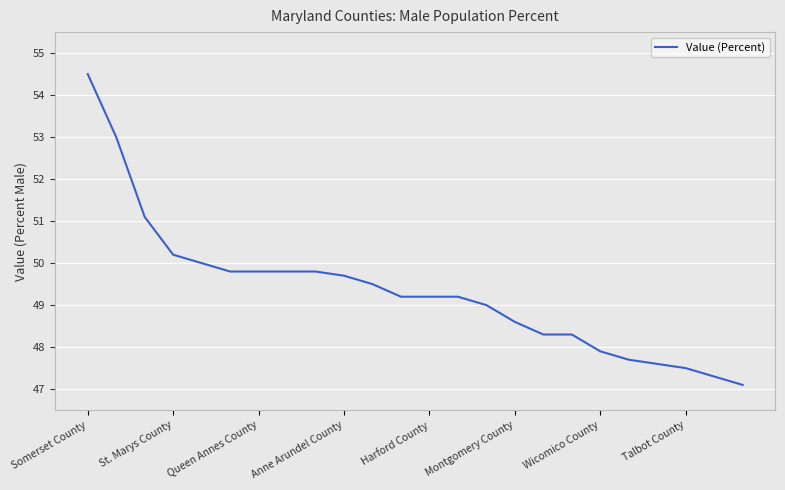

What is the difference between the maximum and minimum values?

7.4